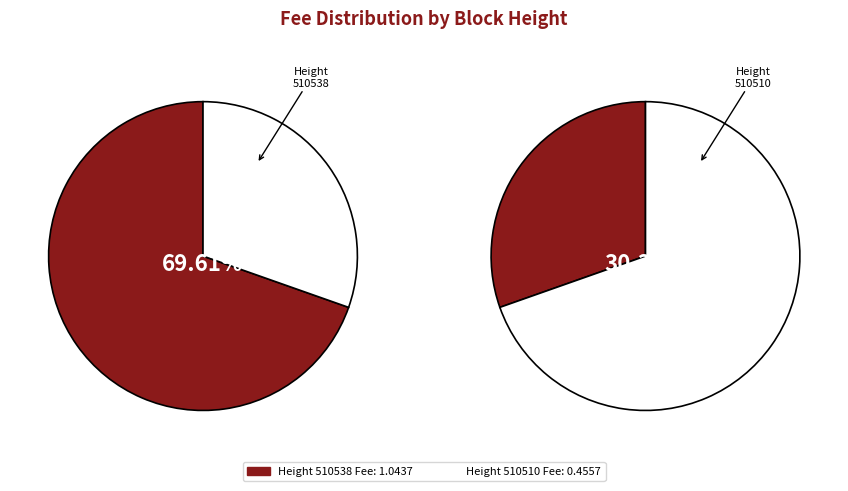

Which slice is the smallest?

510510